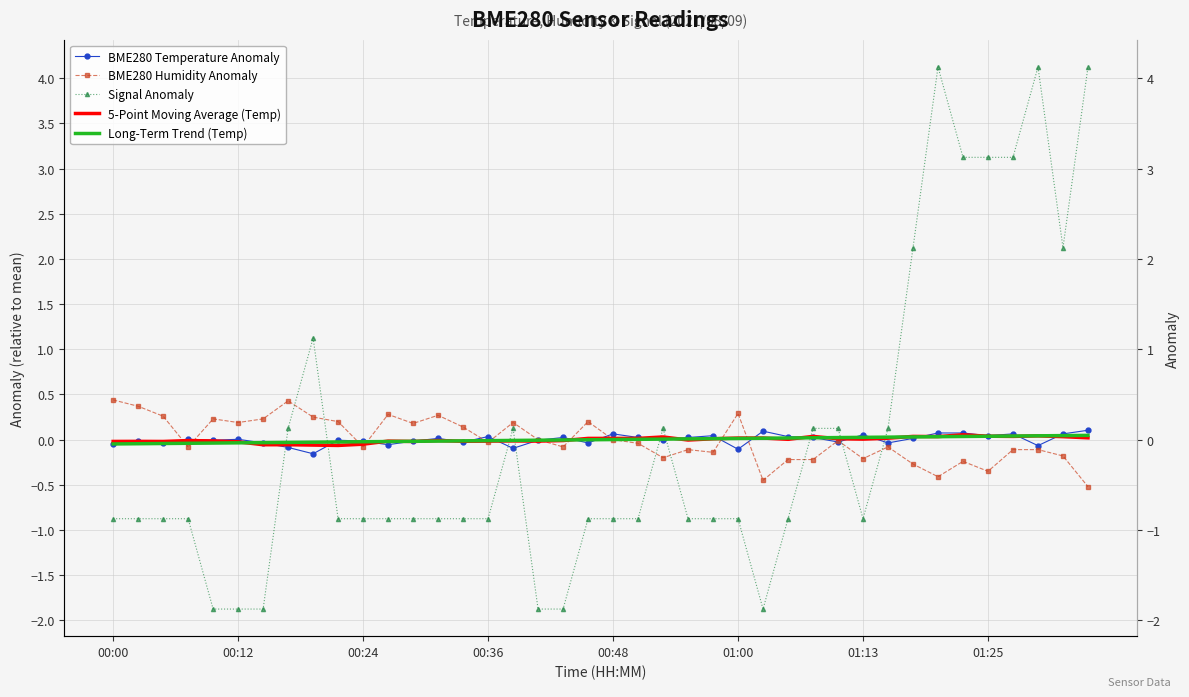

What is the lowest value of the BME280 Humidity Anomaly series?

-0.5